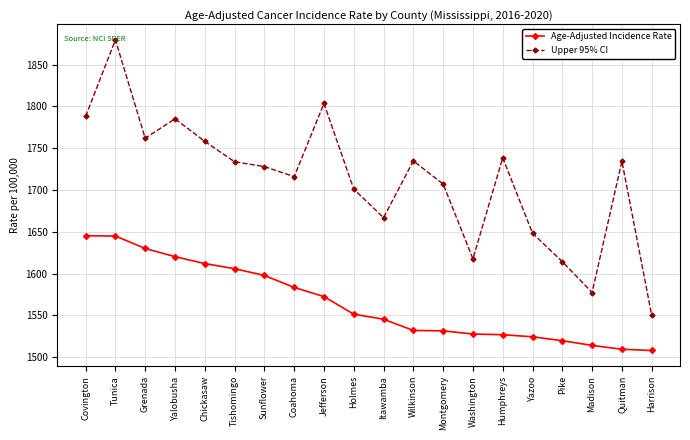

True or false: Upper 95% CI and Age-Adjusted Incidence Rate intersect in this chart.

False